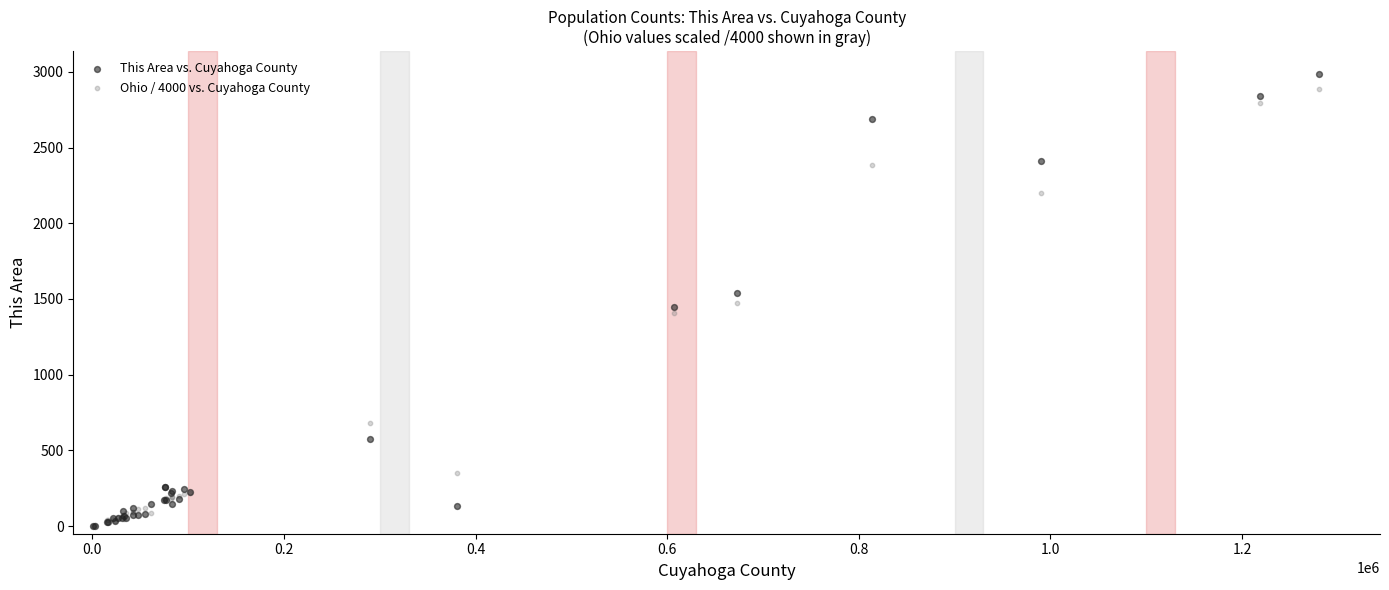

Which series contains the highest Y value?

This Area vs. Cuyahoga County